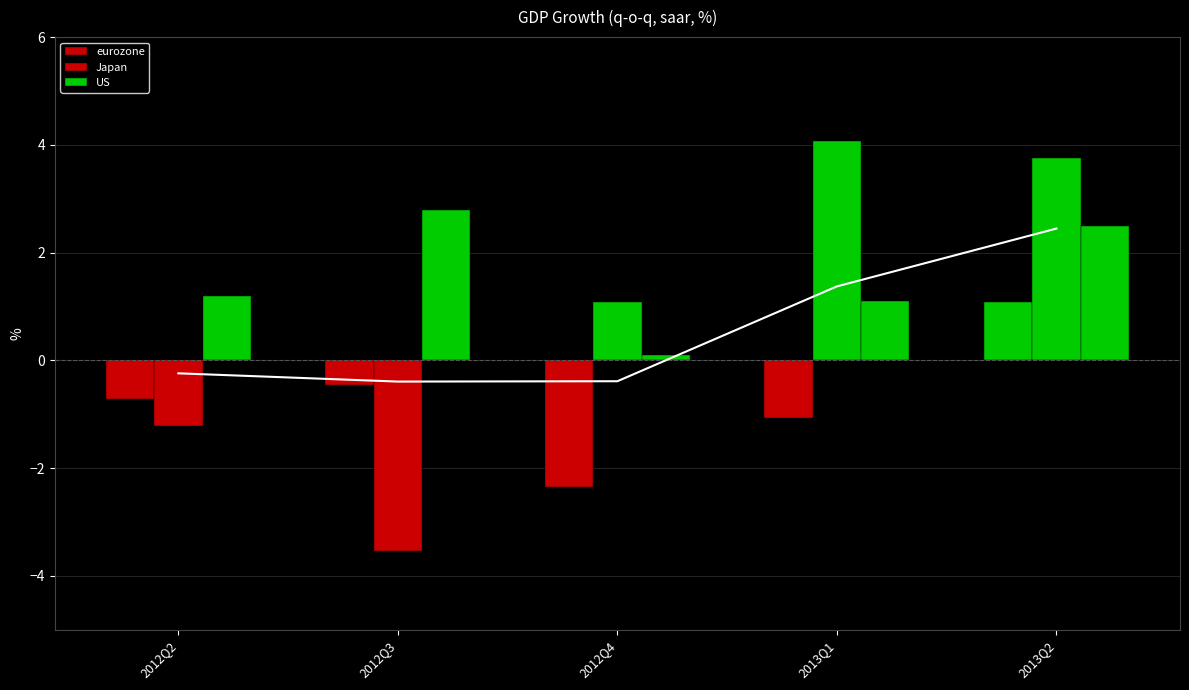

Where is US nearest to the value 1?

2013Q1